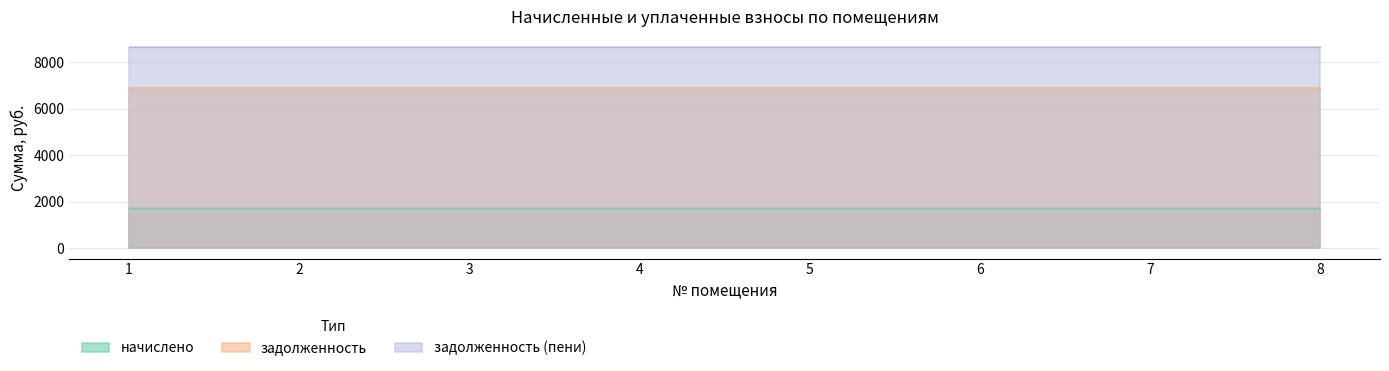

True or false: начислено has a value of 1749.6 at 8.

True